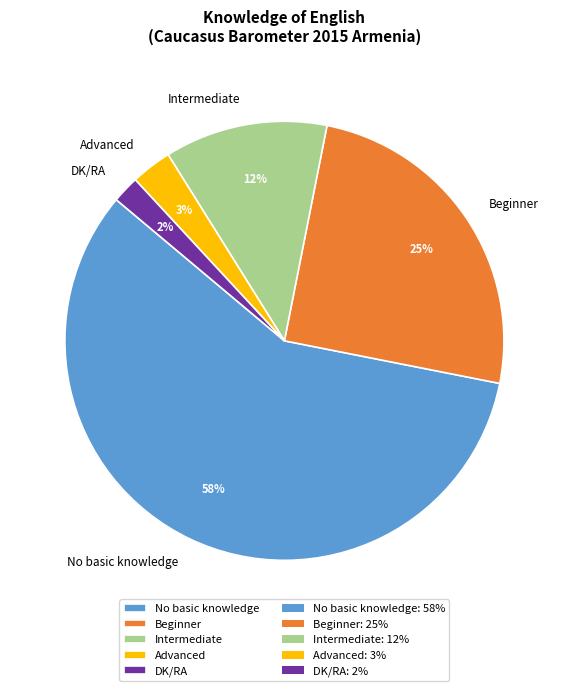

Does No basic knowledge account for over 50% of the chart?

Yes